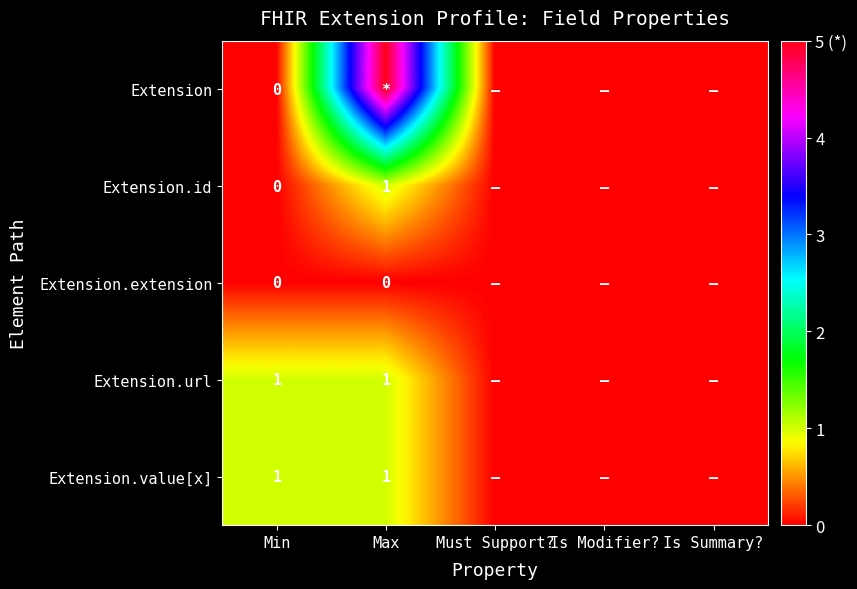

What is the total value across all series at Min?

2